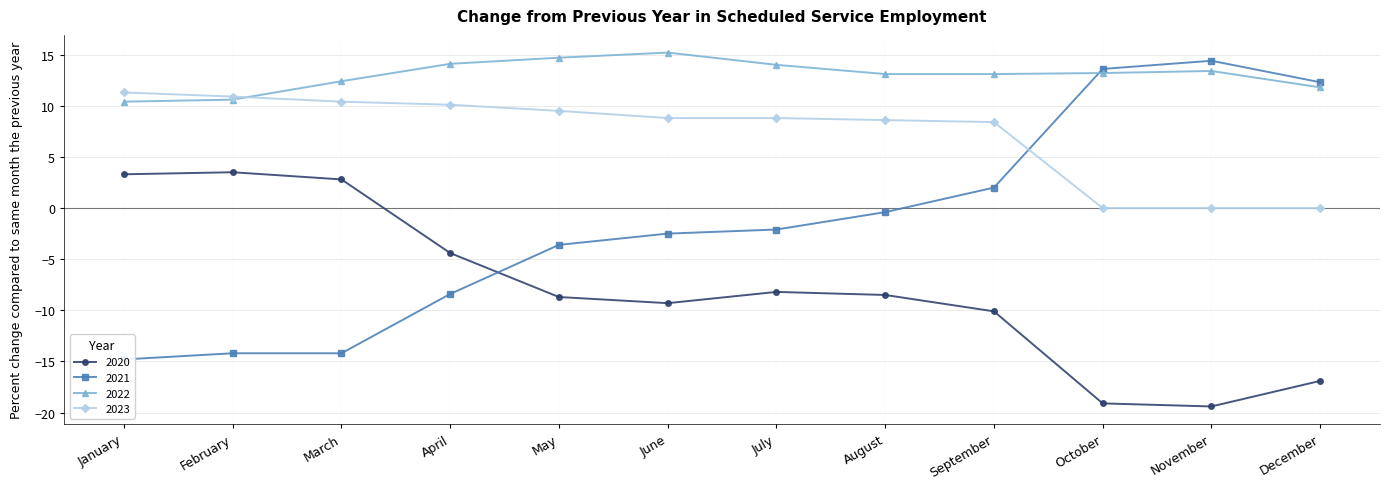

How many categories are shown in the chart?

12